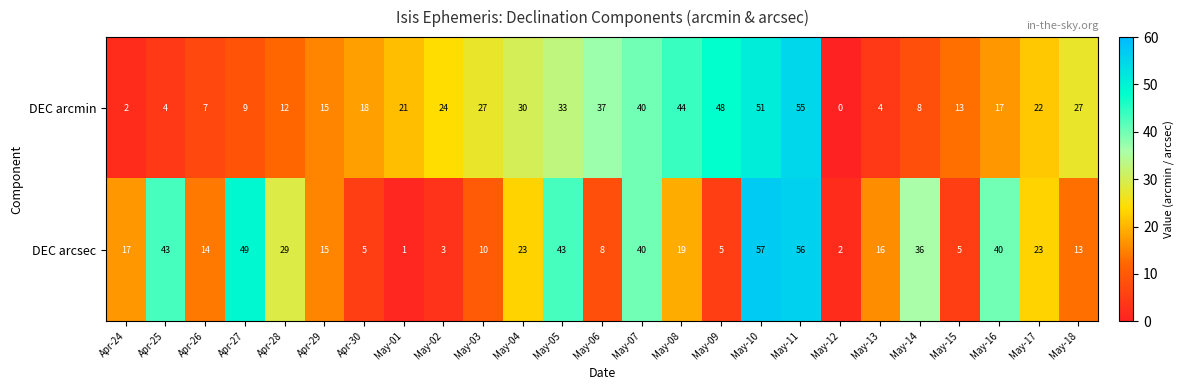

At which category does the chart reach its peak across all series?

May-10